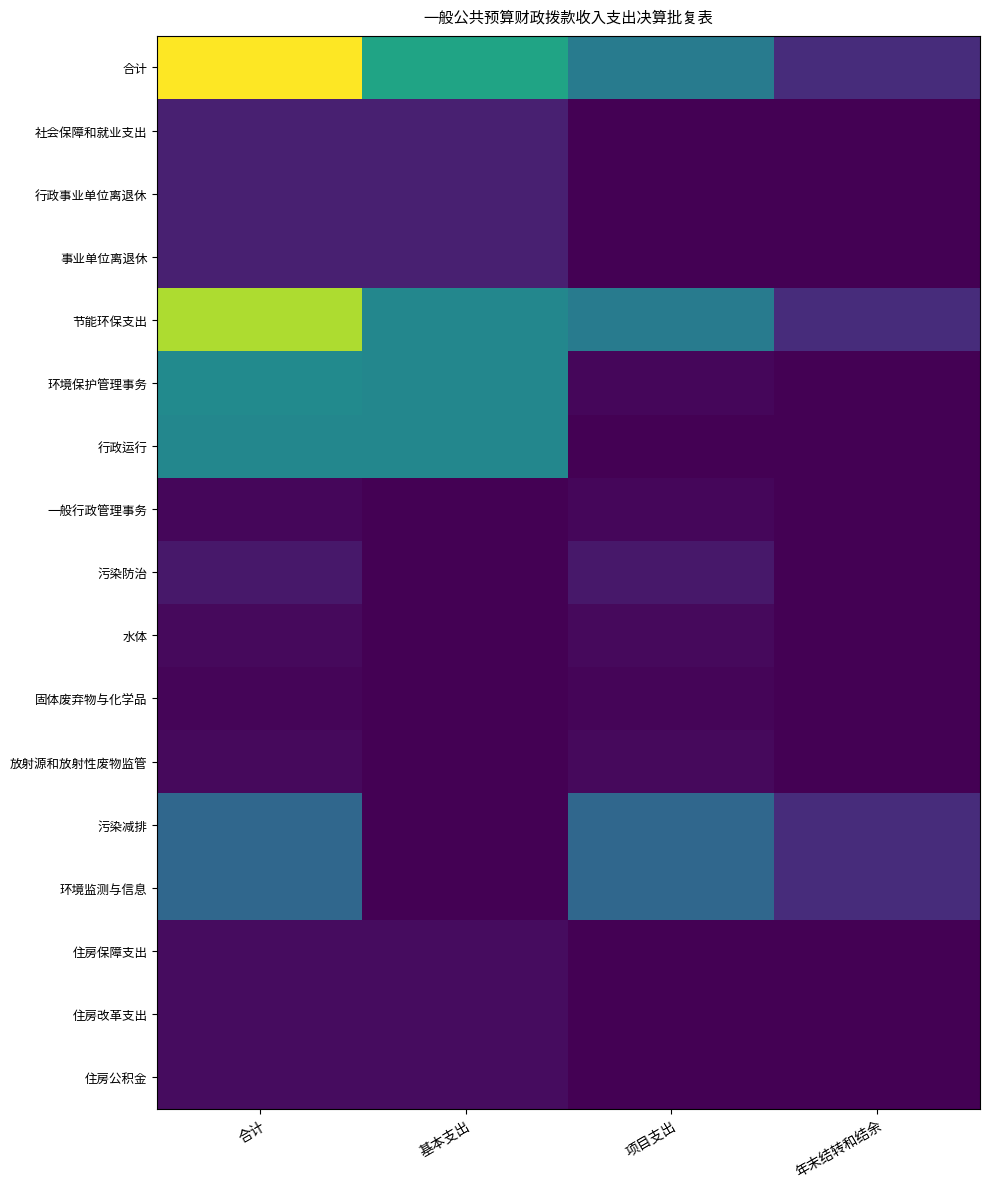

What is the highest value of the 项目支出 series?

160.0